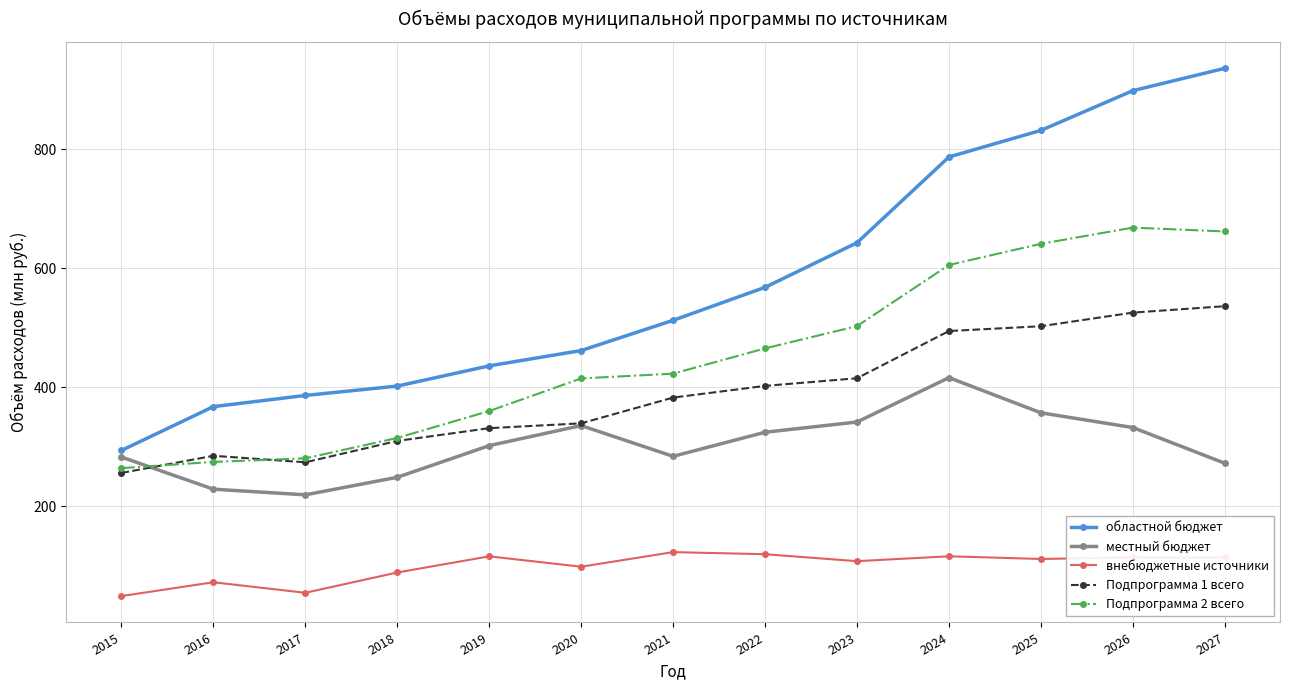

What is the sum of the местный бюджет values at 2024 and 2026?

748.7